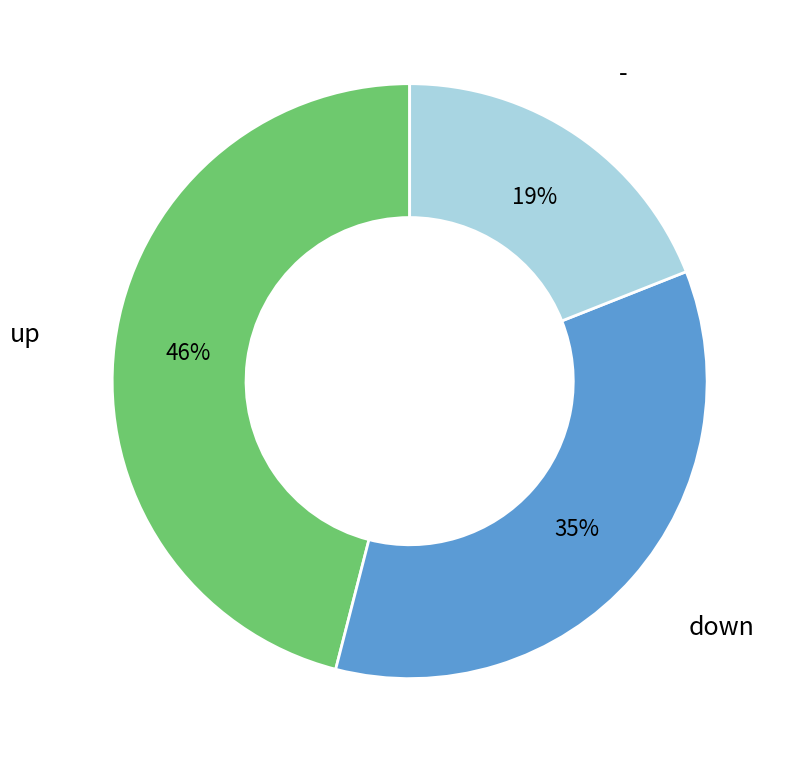

Which category has the smallest portion of the pie?

-